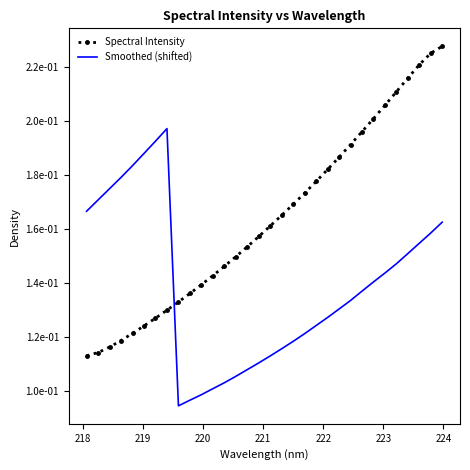

List the series in order of their overall mean, highest first.

Spectral Intensity, Smoothed (shifted)